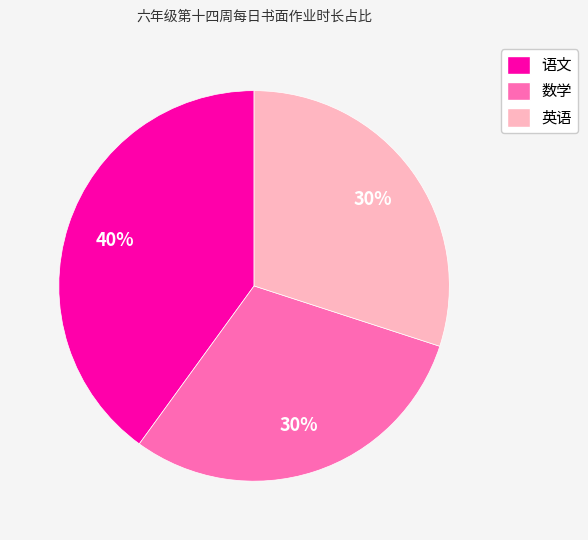

To the nearest percent, what is the combined percentage of 语文 and 数学?

70%